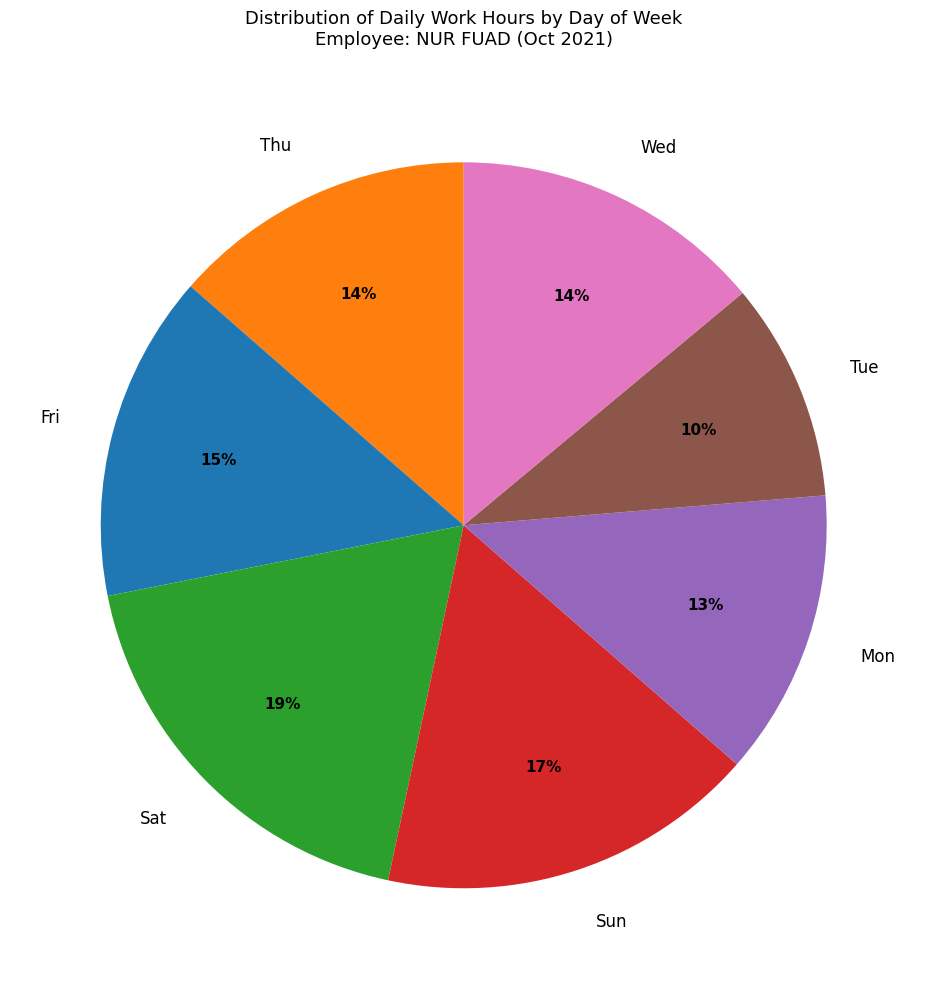

Between Fri and Sat, which is larger?

Sat